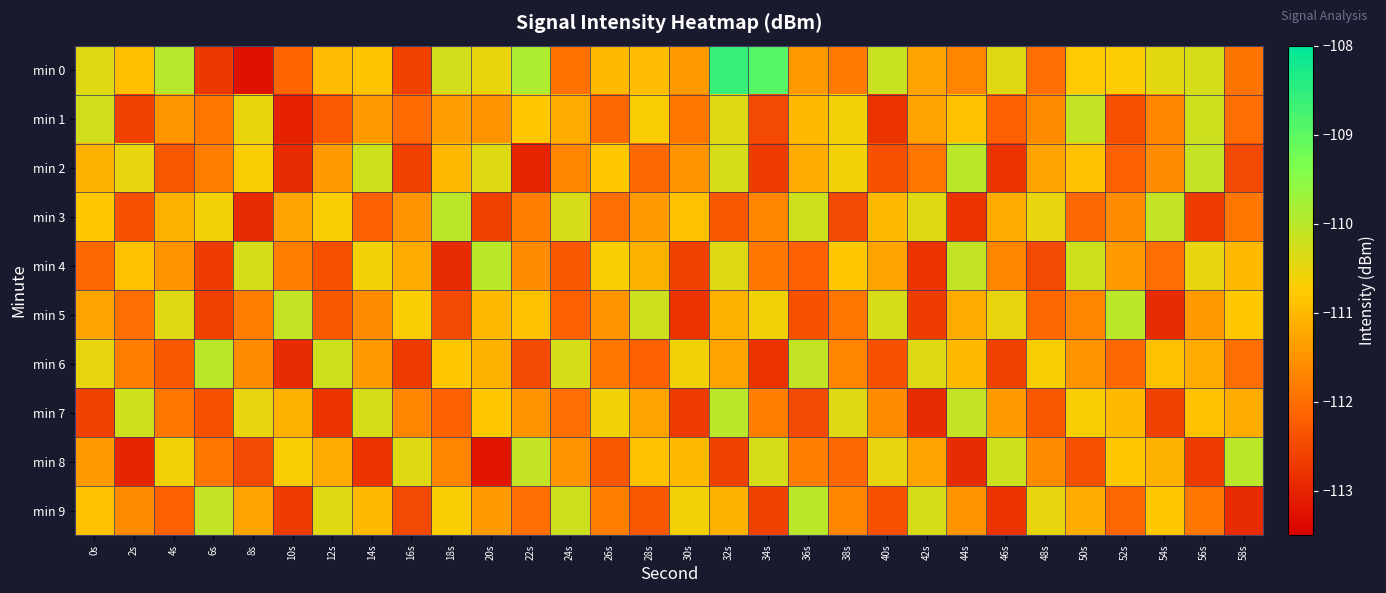

At which category is the sum across all series the highest?

32s